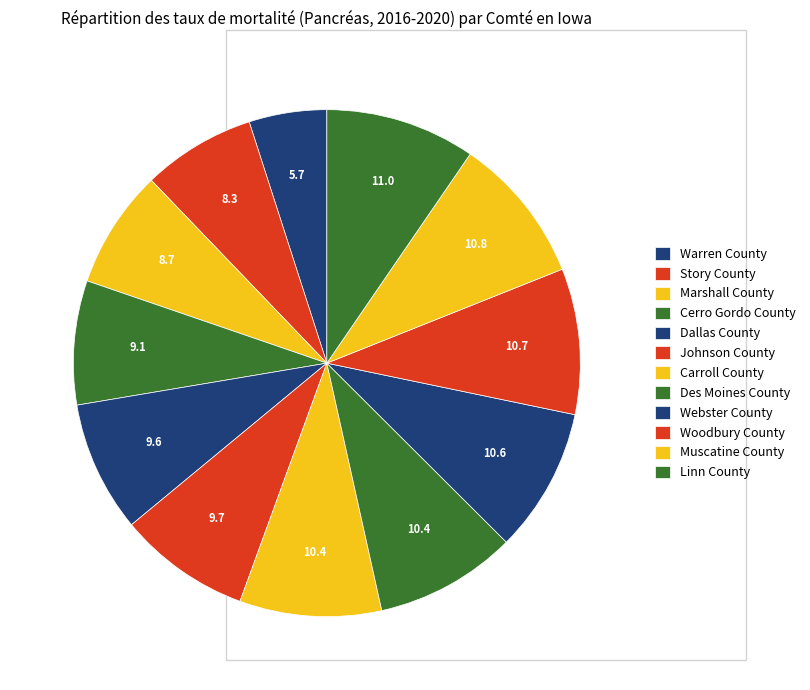

How many segments does this pie chart have?

12